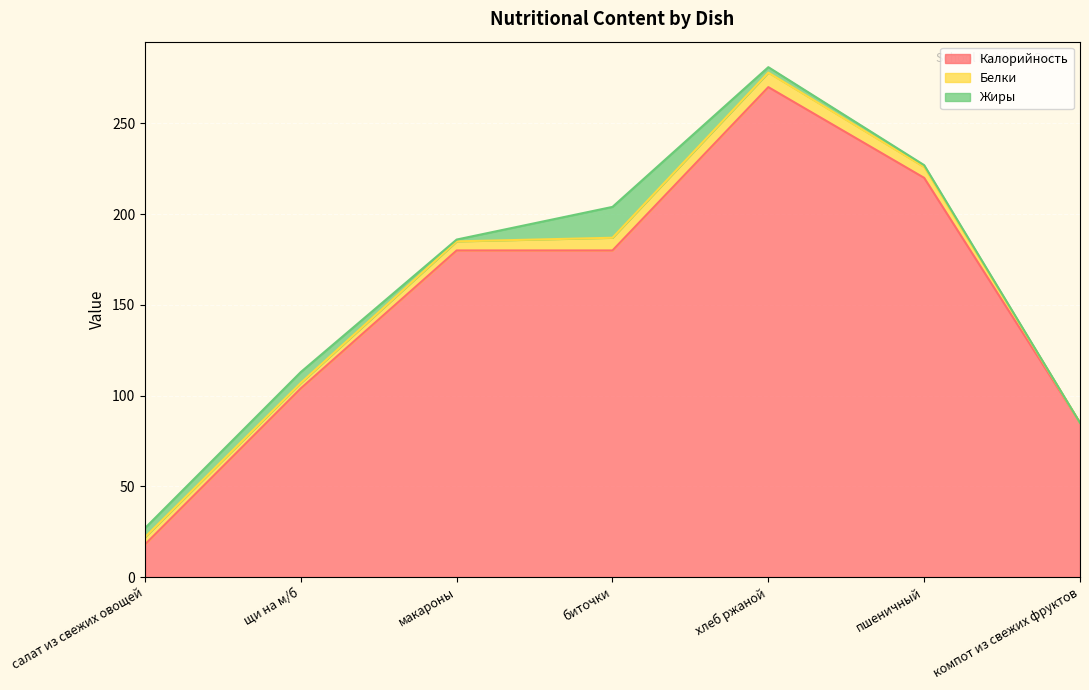

What is the difference between the maximum and minimum values in the Жиры series?

17